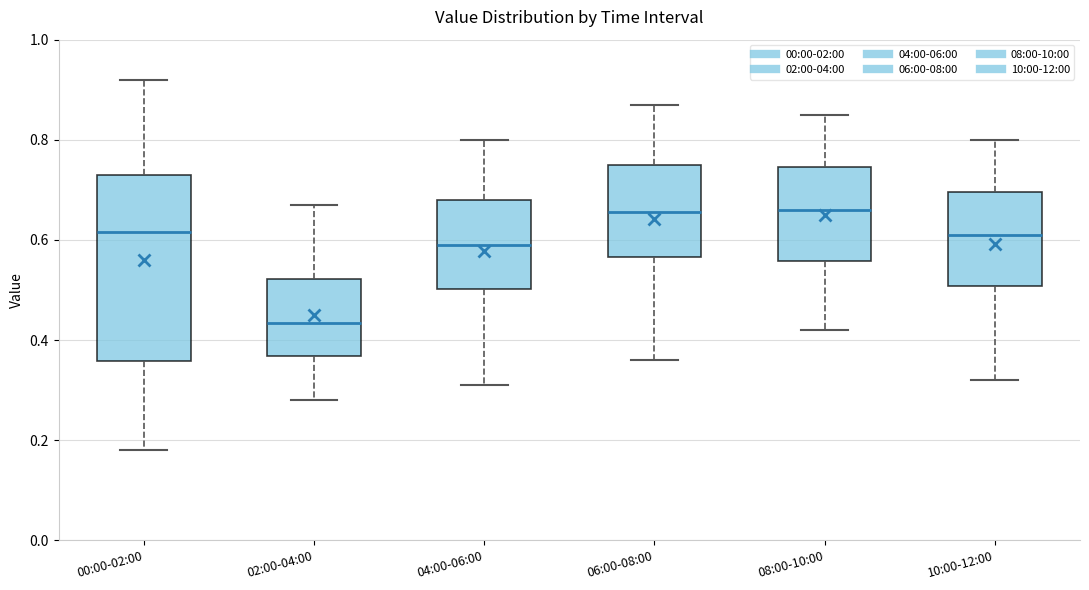

Reading left to right, read every box against the y-axis: the position of its median line, the range the box covers, and the ends of its whiskers. The values are not printed on the chart, so give them approximately, as read against the axis.

00:00-02:00: median 0.62, box 0.36 to 0.74, whiskers 0.18 to 0.92
02:00-04:00: median 0.44, box 0.36 to 0.52, whiskers 0.28 to 0.68
04:00-06:00: median 0.60, box 0.50 to 0.68, whiskers 0.32 to 0.80
06:00-08:00: median 0.66, box 0.56 to 0.76, whiskers 0.36 to 0.88
08:00-10:00: median 0.66, box 0.56 to 0.74, whiskers 0.42 to 0.86
10:00-12:00: median 0.62, box 0.50 to 0.70, whiskers 0.32 to 0.80